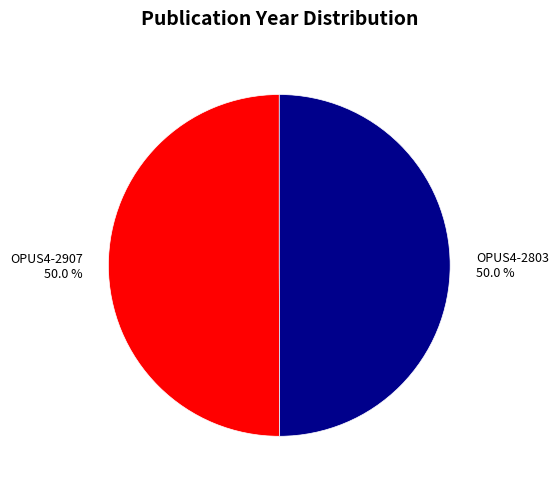

To the nearest percent, what portion does OPUS4-2803 represent?

50%